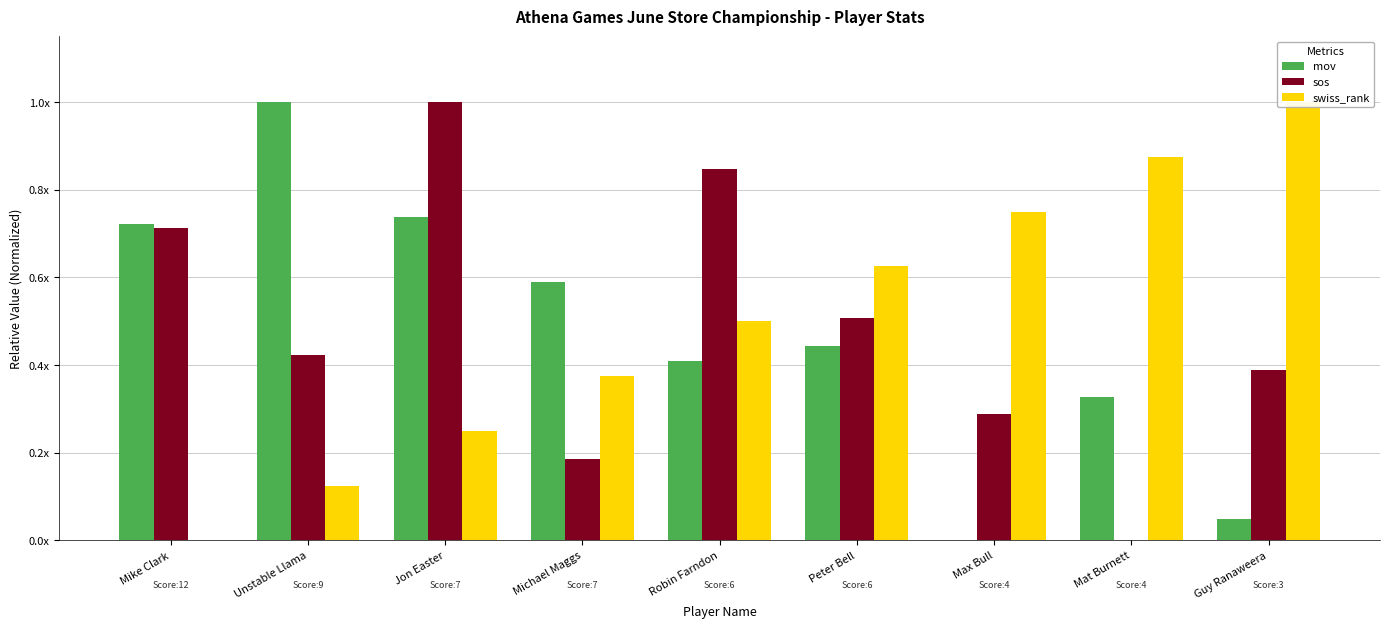

Reading left to right, extract all data points from this chart.

mov: 0.7	1.0	0.7	0.6	0.4	0.4	0.0	0.3	0.0
sos: 0.7	0.4	1.0	0.2	0.8	0.5	0.3	0.0	0.4
swiss_rank: 0.0	0.1	0.2	0.4	0.5	0.6	0.8	0.9	1.0